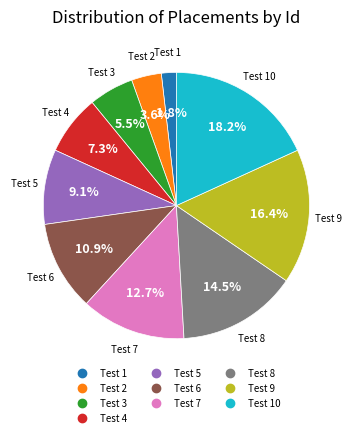

Is there a majority slice in this chart?

No